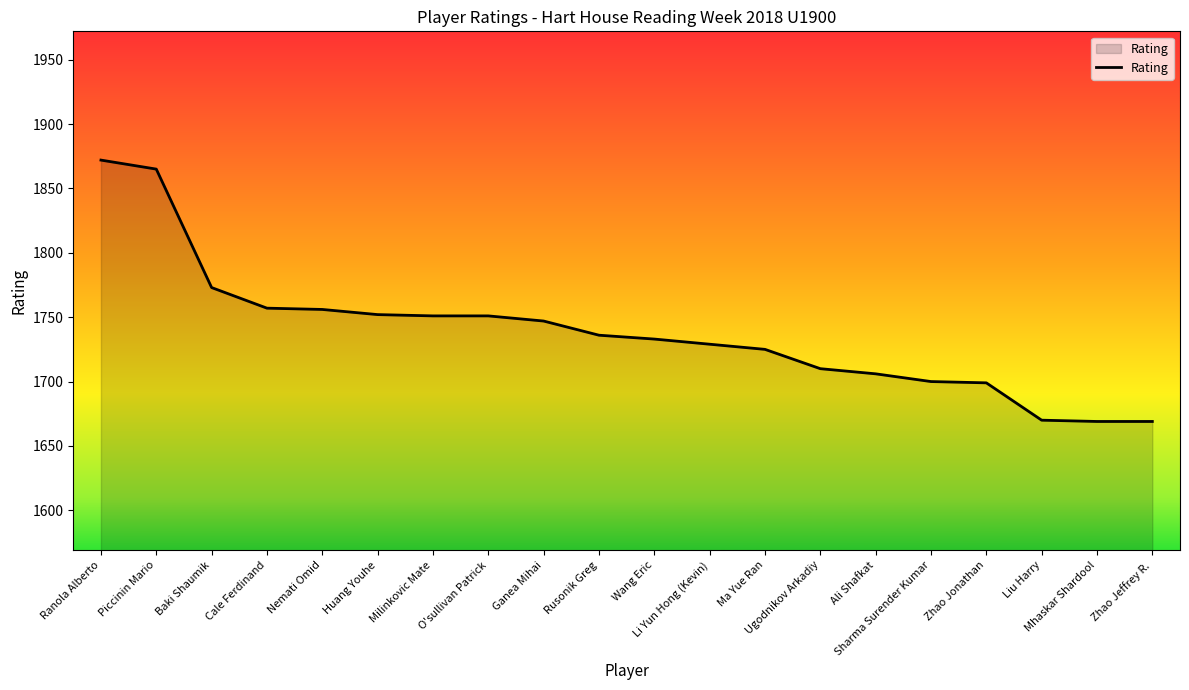

What is the change in value from Wang Eric to Li Yun Hong (Kevin)?

-4